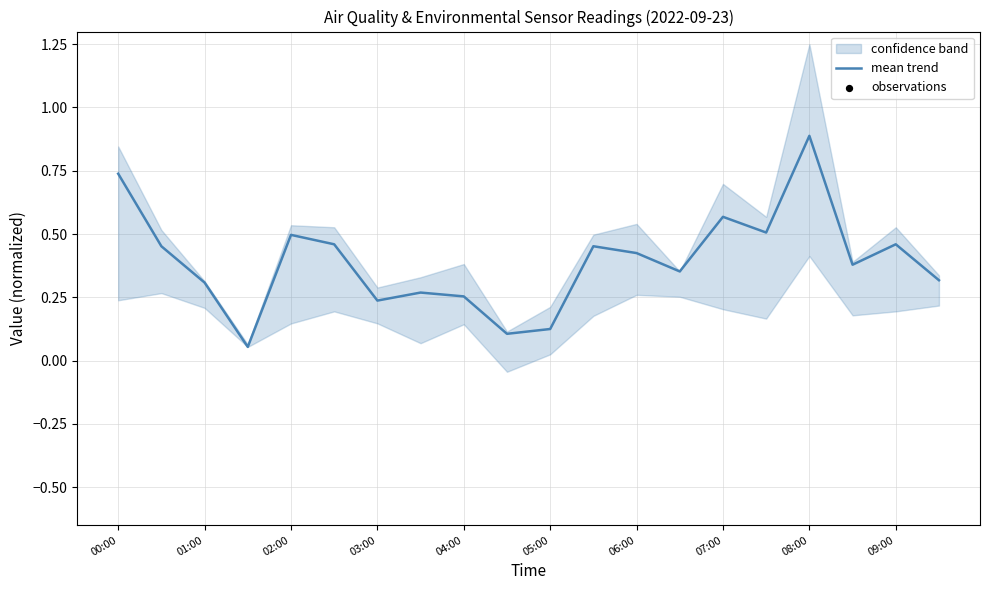

Which category has the highest value in the mean trend series?

08:00